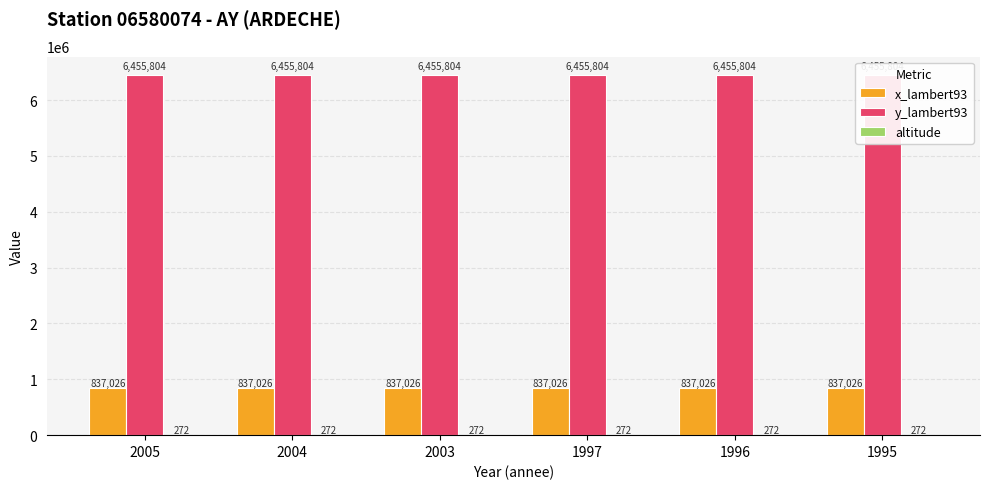

The value of y_lambert93 at 2004 is 9261274. True or false?

False